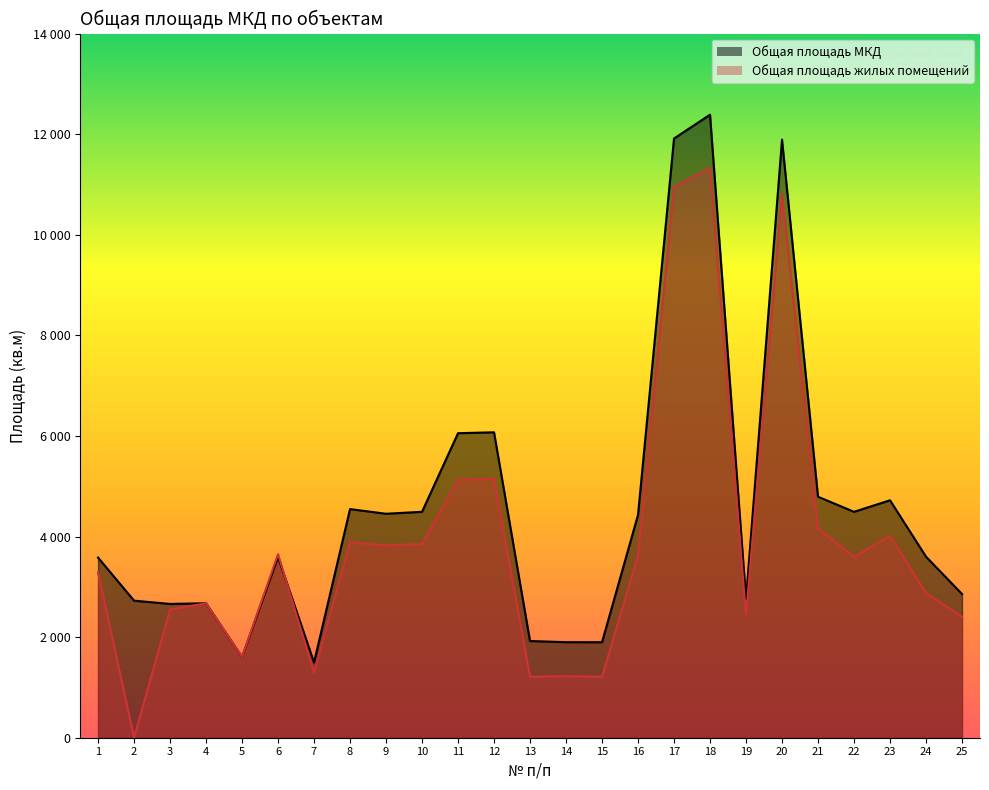

Which label corresponds to the largest value in the chart?

18